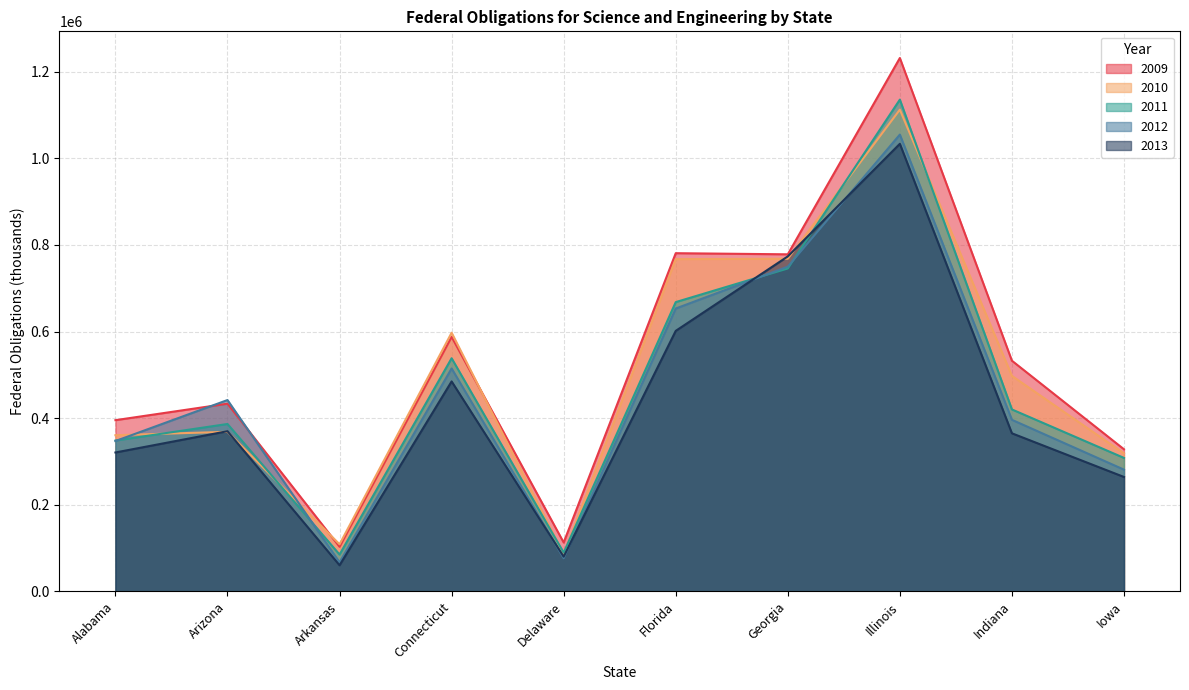

At which label does 2013 reach its minimum?

Arkansas